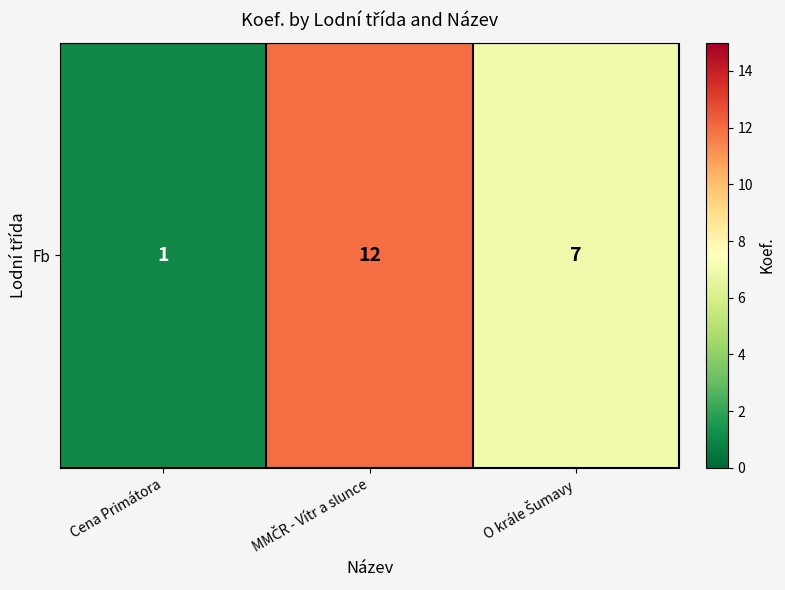

How many distinct data groups are displayed?

1